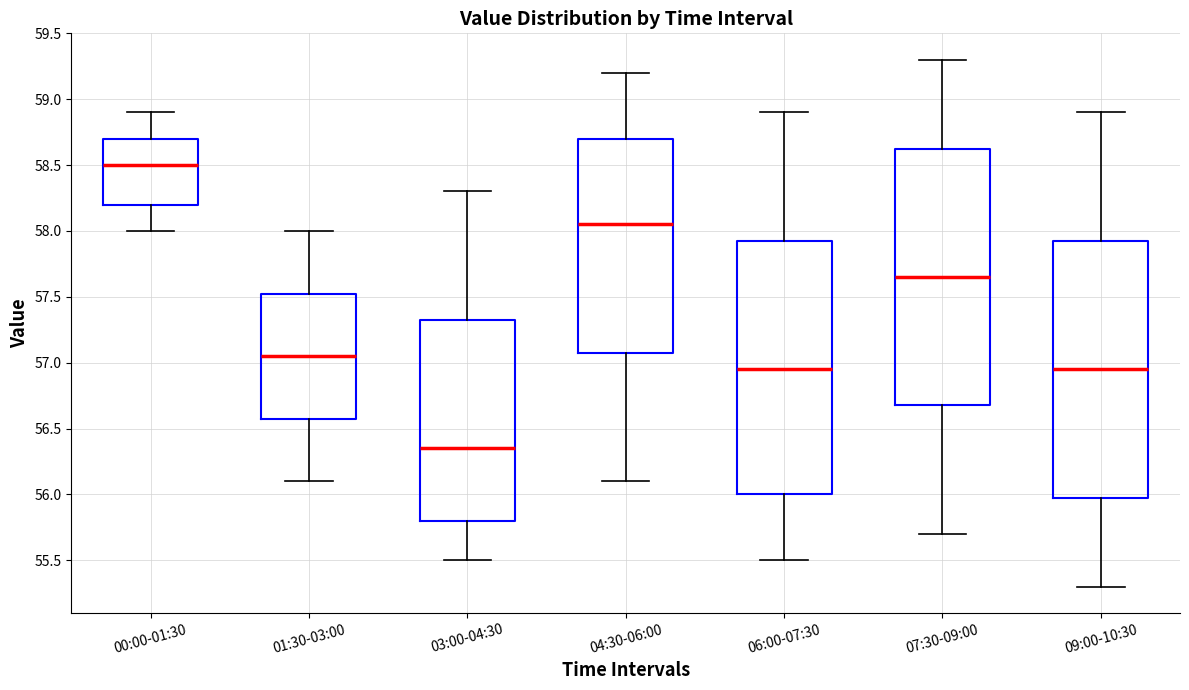

Where does the lower whisker of the box for 03:00-04:30 end on the y-axis? The values are not printed on the chart, so give them approximately, as read against the axis.

55.50